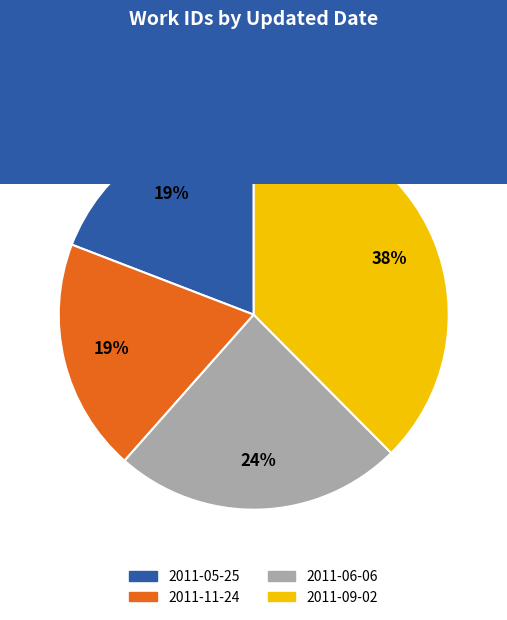

What percentage is the 2011-11-24 slice, to the nearest percent?

19%